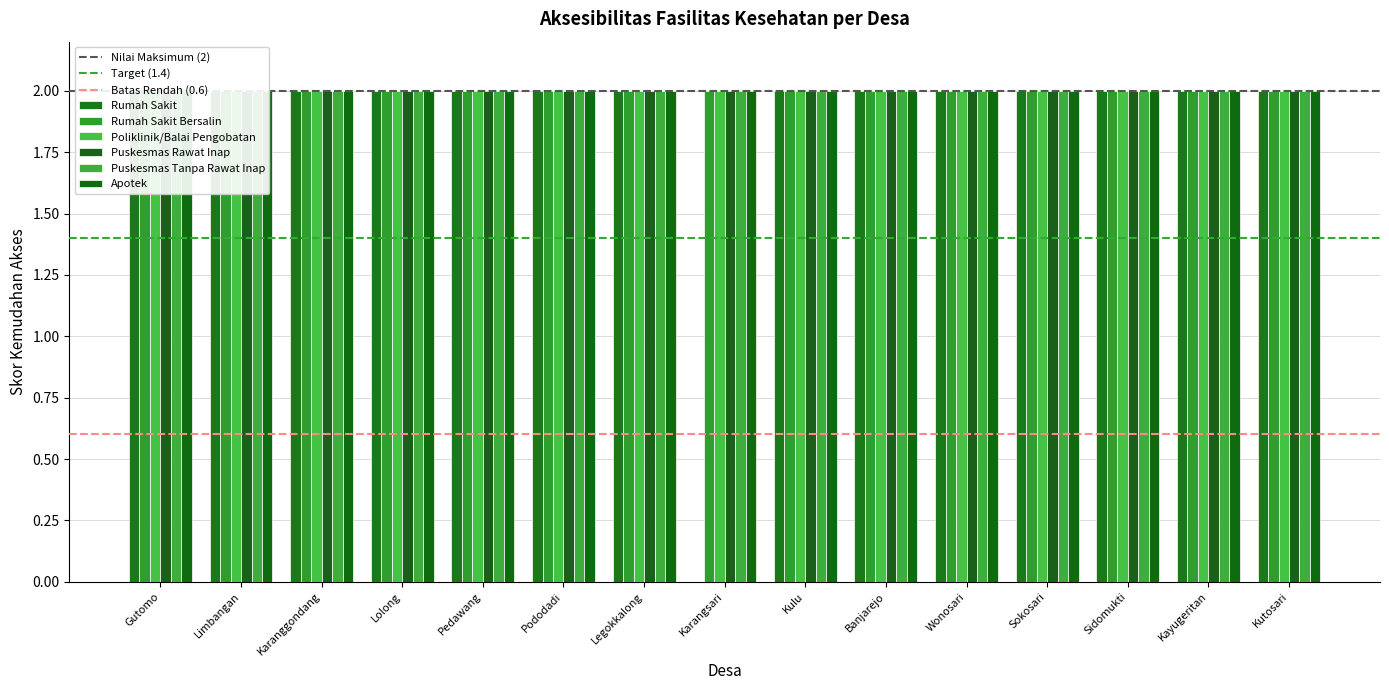

Reading left to right, list all the values displayed in this chart.

Rumah Sakit: Gutomo=2	Limbangan=2	Karanggondang=2	Lolong=2	Pedawang=2	Pododadi=2	Legokkalong=2	Karangsari=0	Kulu=2	Banjarejo=2	Wonosari=2	Sokosari=2	Sidomukti=2	Kayugeritan=2	Kutosari=2
Rumah Sakit Bersalin: Gutomo=2	Limbangan=2	Karanggondang=2	Lolong=2	Pedawang=2	Pododadi=2	Legokkalong=2	Karangsari=2	Kulu=2	Banjarejo=2	Wonosari=2	Sokosari=2	Sidomukti=2	Kayugeritan=2	Kutosari=2
Poliklinik/Balai Pengobatan: Gutomo=2	Limbangan=2	Karanggondang=2	Lolong=2	Pedawang=2	Pododadi=2	Legokkalong=2	Karangsari=2	Kulu=2	Banjarejo=2	Wonosari=2	Sokosari=2	Sidomukti=2	Kayugeritan=2	Kutosari=2
Puskesmas Rawat Inap: Gutomo=2	Limbangan=2	Karanggondang=2	Lolong=2	Pedawang=2	Pododadi=2	Legokkalong=2	Karangsari=2	Kulu=2	Banjarejo=2	Wonosari=2	Sokosari=2	Sidomukti=2	Kayugeritan=2	Kutosari=2
Puskesmas Tanpa Rawat Inap: Gutomo=2	Limbangan=2	Karanggondang=2	Lolong=2	Pedawang=2	Pododadi=2	Legokkalong=2	Karangsari=2	Kulu=2	Banjarejo=2	Wonosari=2	Sokosari=2	Sidomukti=2	Kayugeritan=2	Kutosari=2
Apotek: Gutomo=2	Limbangan=2	Karanggondang=2	Lolong=2	Pedawang=2	Pododadi=2	Legokkalong=2	Karangsari=2	Kulu=2	Banjarejo=2	Wonosari=2	Sokosari=2	Sidomukti=2	Kayugeritan=2	Kutosari=2